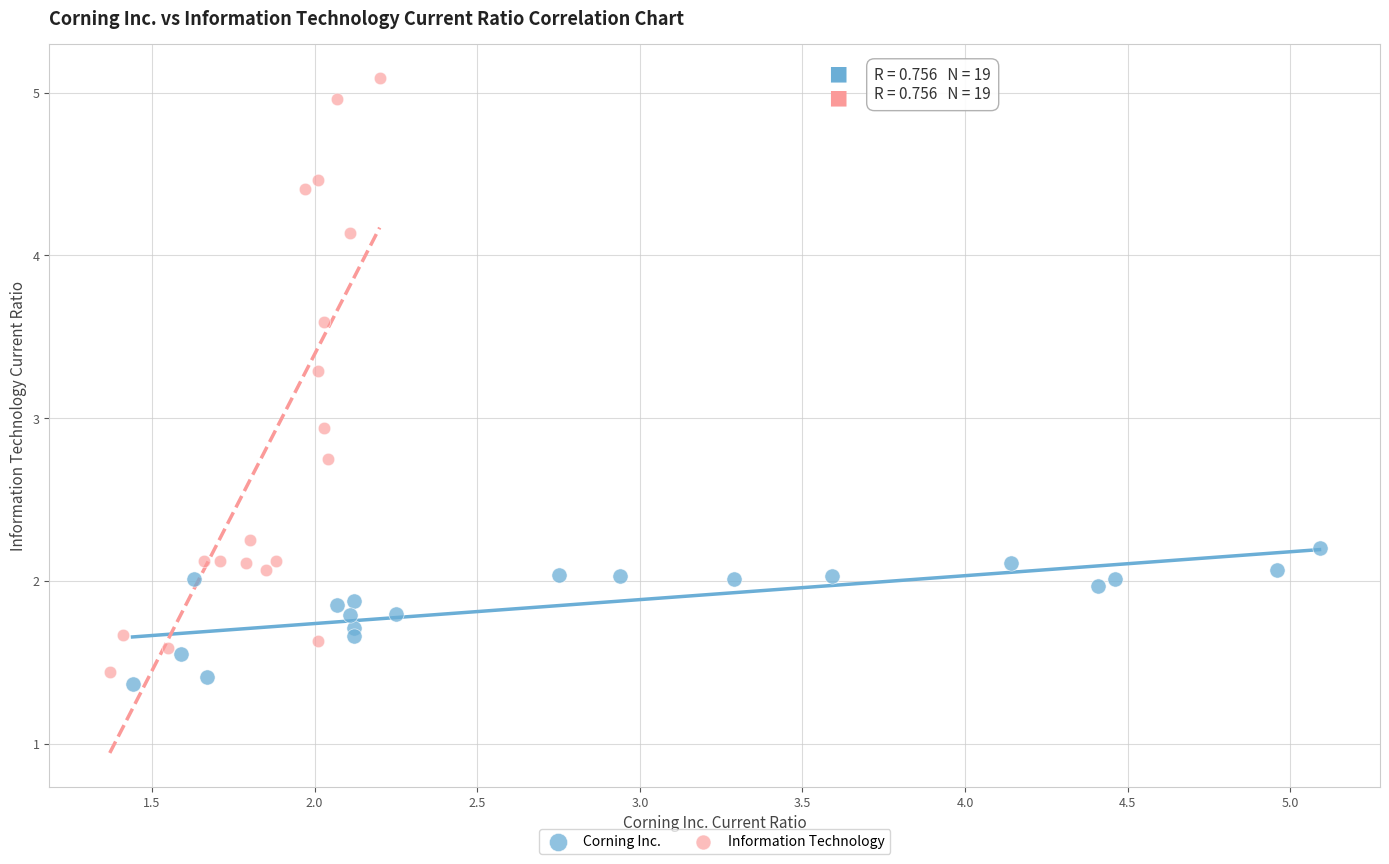

Which series has the widest spread of Y values?

Information Technology